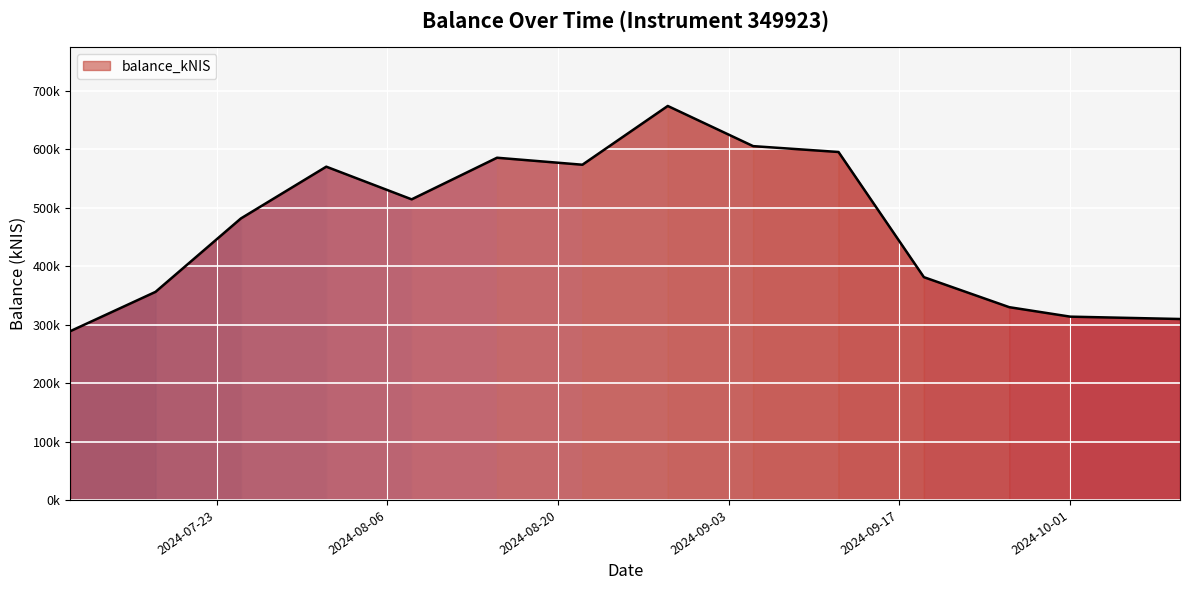

Does the chart have visible grid lines?

Yes